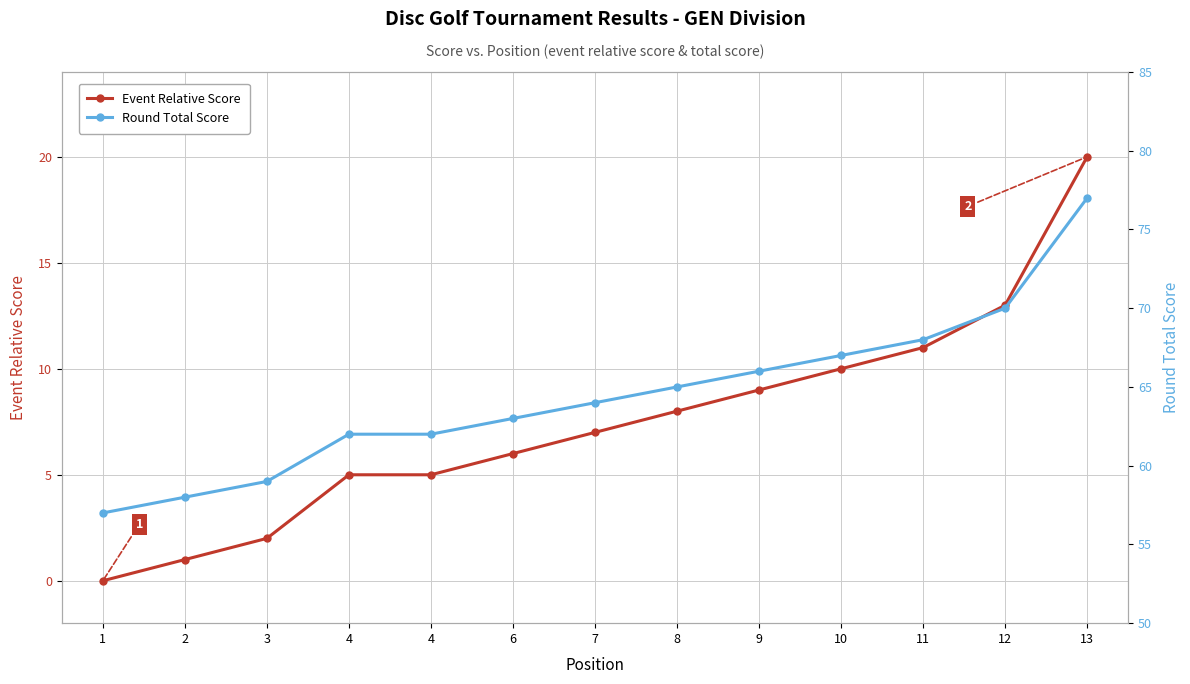

Does the chart have visible grid lines?

Yes